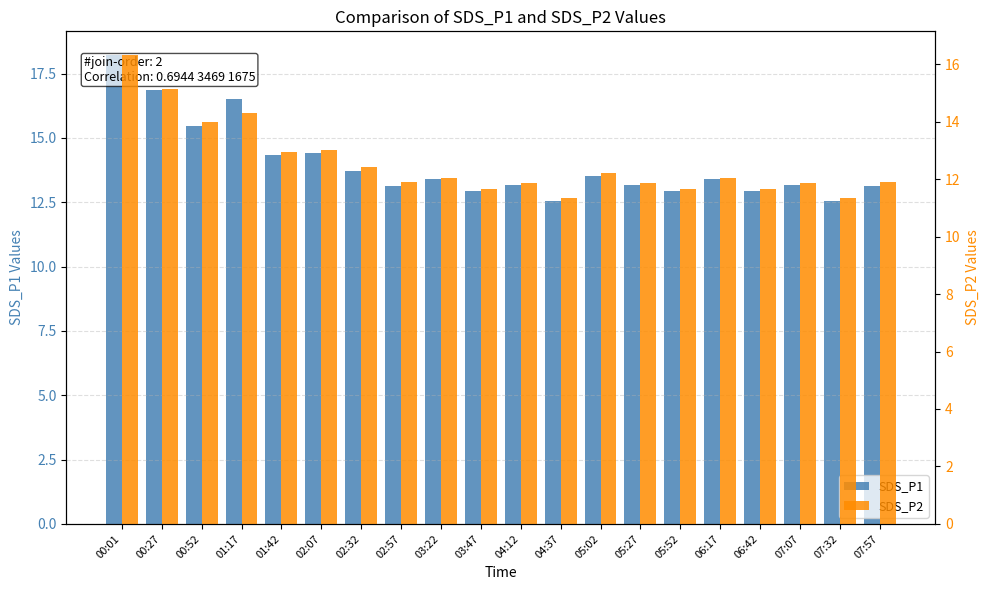

Rank the categories by SDS_P1 value from highest to lowest.

00:01, 00:27, 01:17, 00:52, 02:07, 01:42, 02:32, 05:02, 03:22, 06:17, 04:12, 05:27, 07:07, 02:57, 07:57, 03:47, 05:52, 06:42, 04:37, 07:32